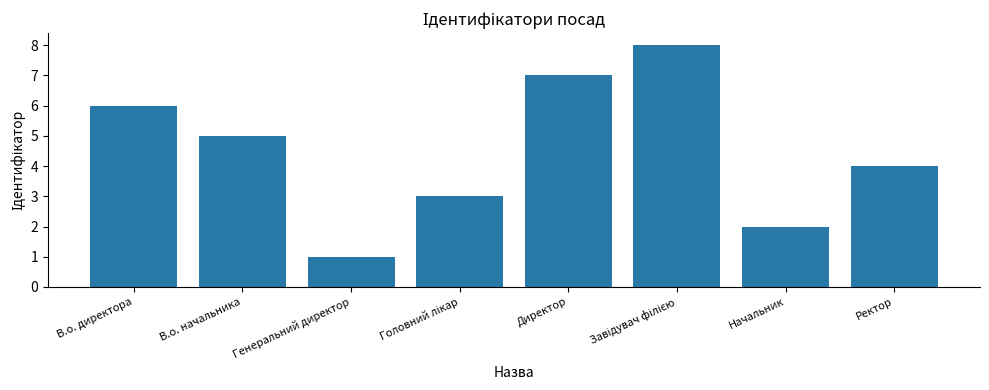

Which label corresponds to the smallest value in the chart?

Генеральний директор